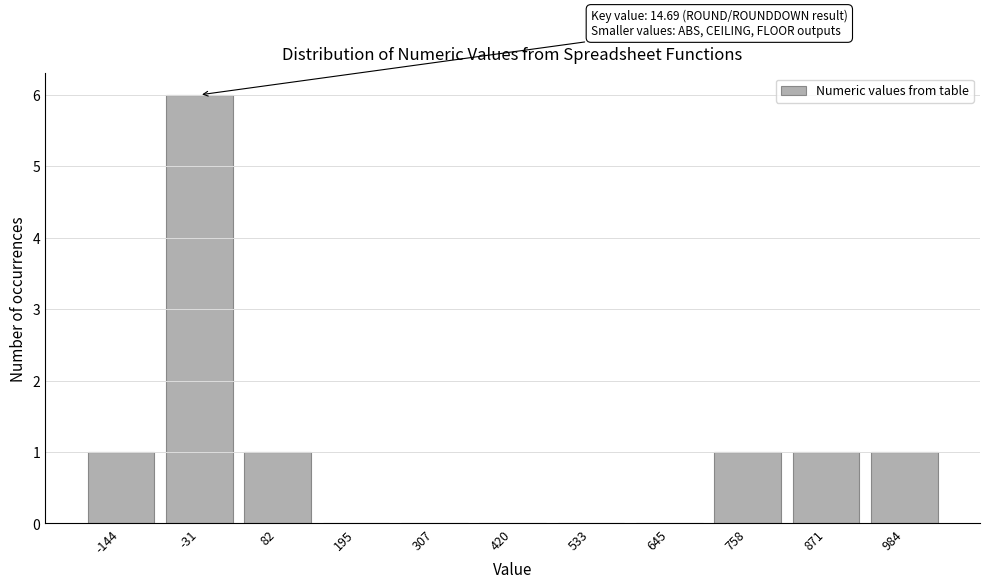

Which range on the x-axis has the tallest bar?

-80 to 20